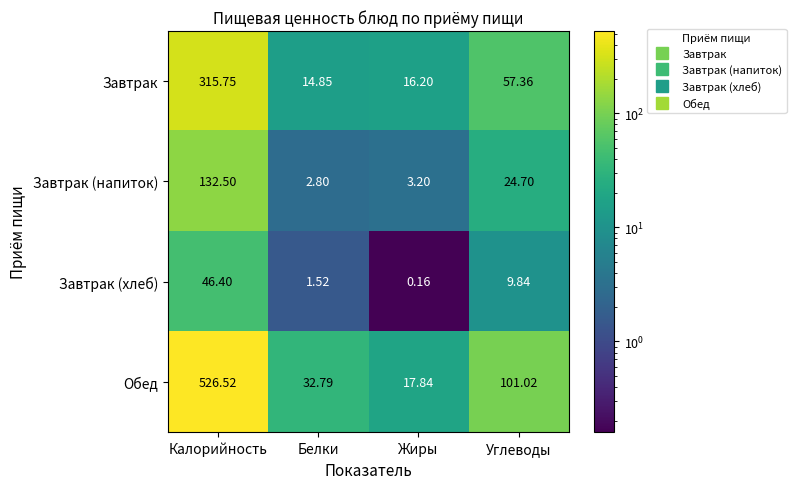

At which label is Обед closest to 272?

Углеводы